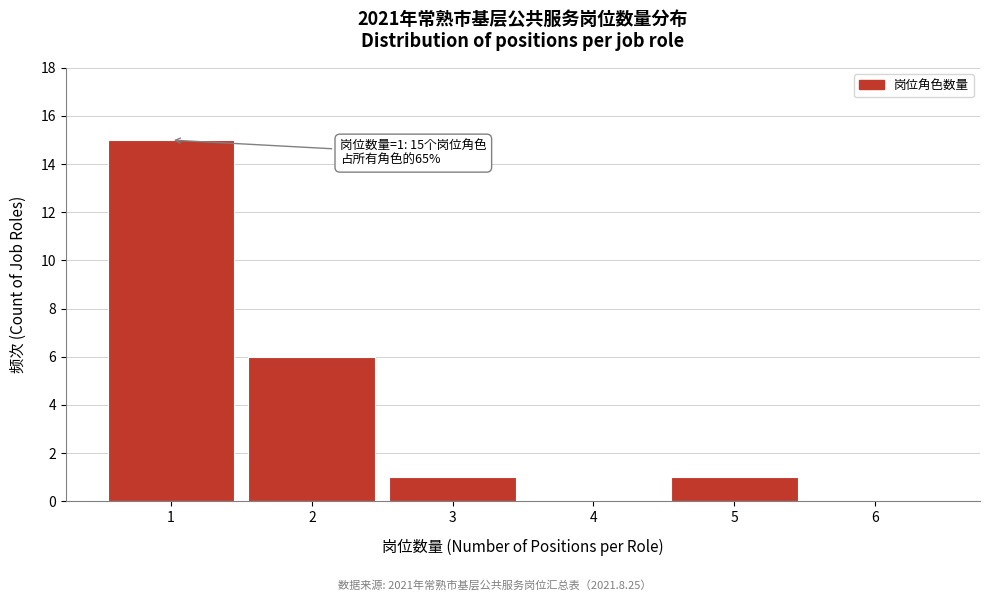

Which range on the x-axis has the tallest bar?

0.5 to 1.5